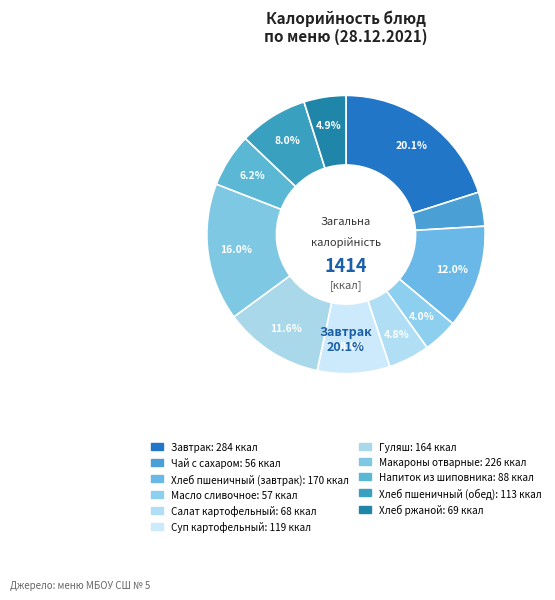

Do Завтрак and Суп картофельный together represent more than half of the pie?

No